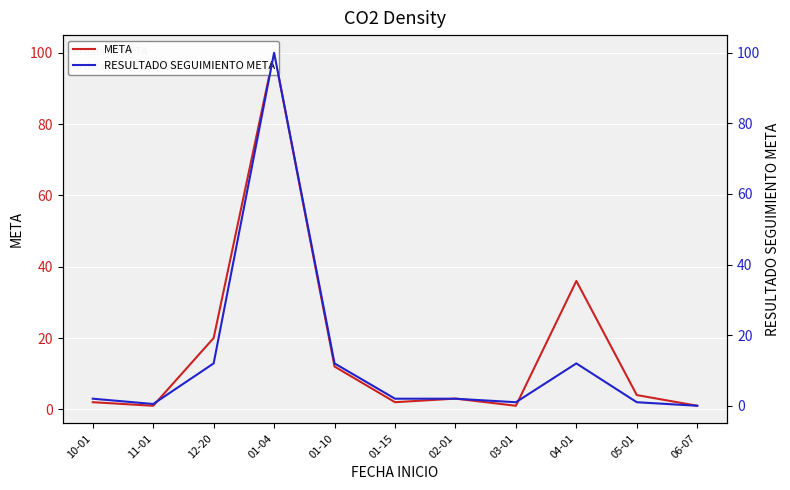

Reading left to right, transcribe all the data shown in this chart.

META: 2.0	1.0	20.0	100.0	12.0	2.0	3.0	1.0	36.0	4.0	1.0
RESULTADO SEGUIMIENTO META: 2.0	0.5	12.0	100.0	12.0	2.0	2.0	1.0	12.0	1.0	0.0